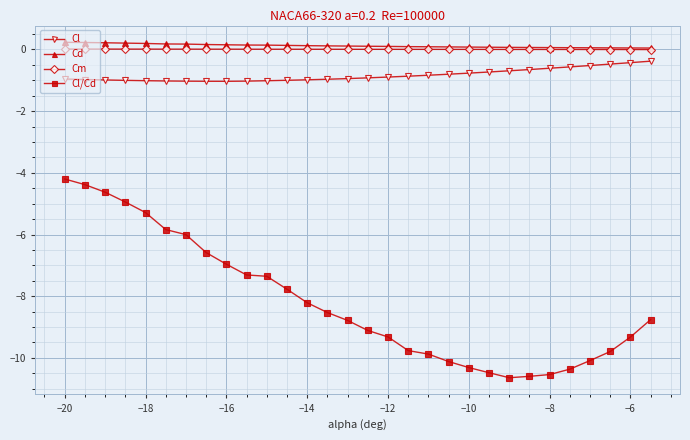

What is the average value of the Cl/Cd series?

-8.2